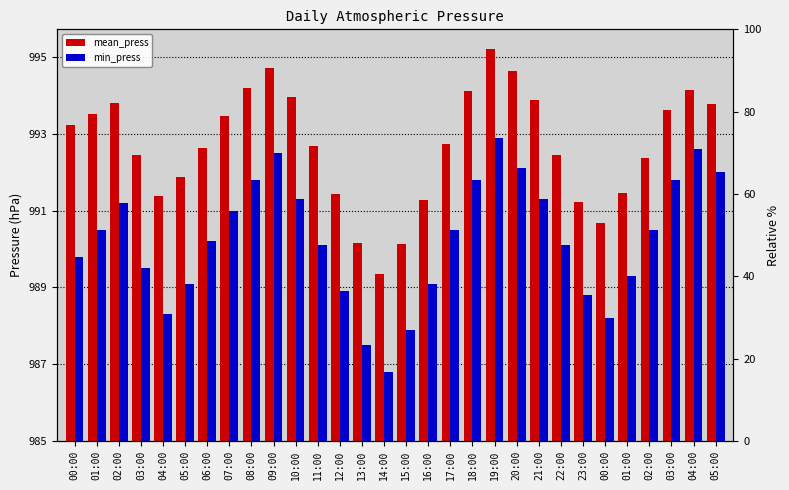

At how many categories does at least one series exceed 5?

29